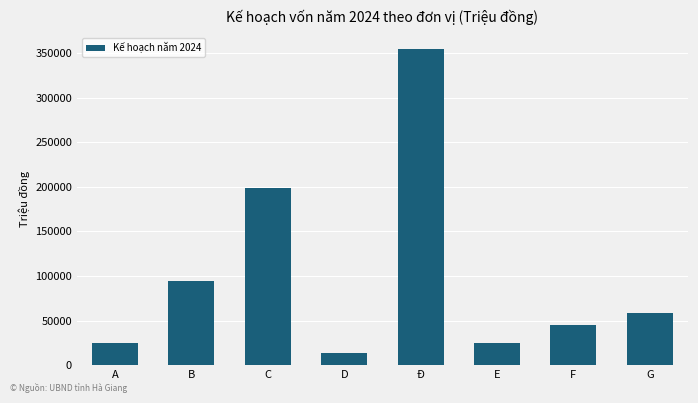

What is the approximate value at F?

44554.0